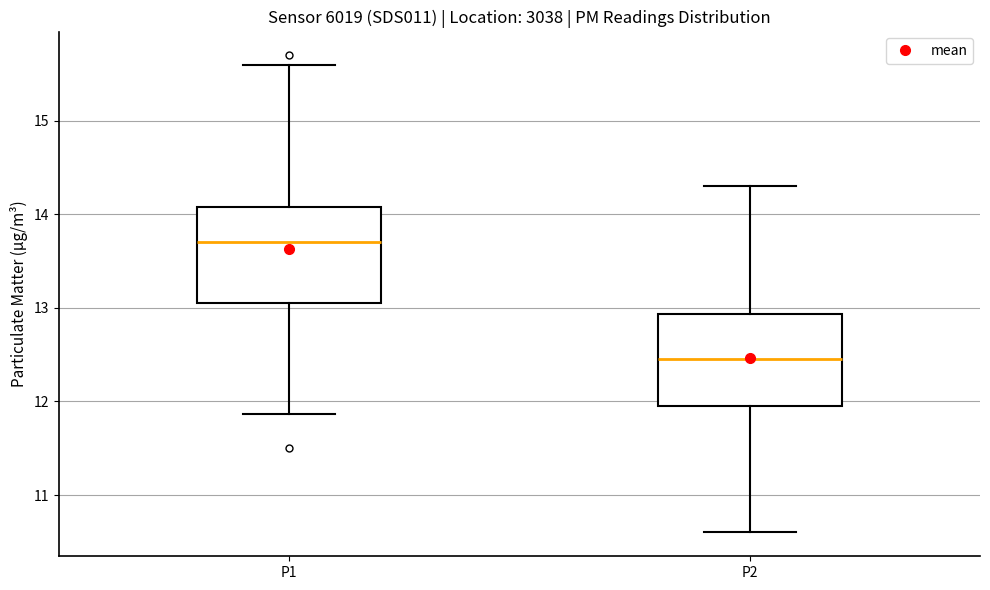

Which box has the lowest median line?

P2